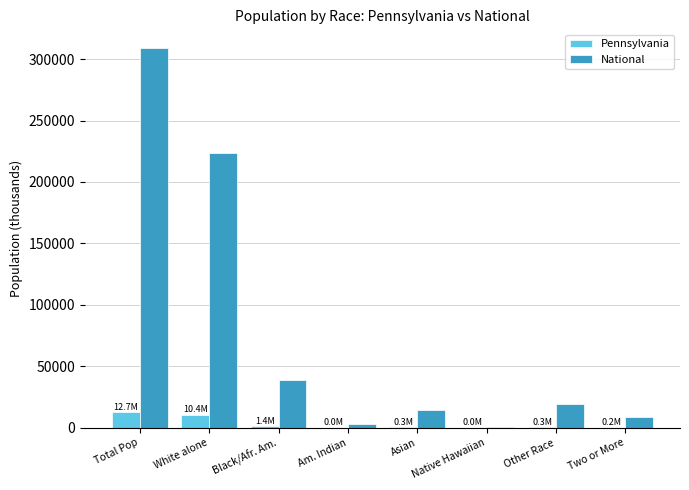

Read the National value at Total Pop.

308745.5